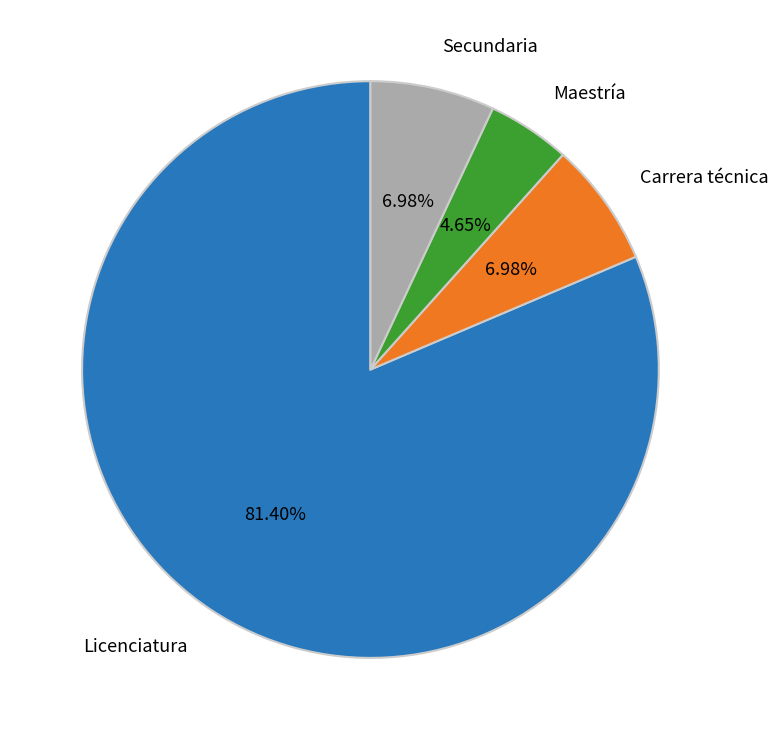

Does any single category account for the majority?

Yes